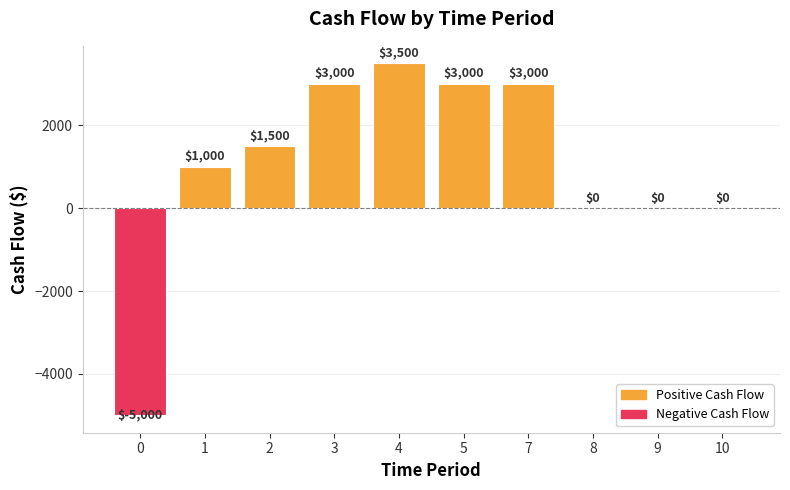

Count the number of data series in this chart.

1